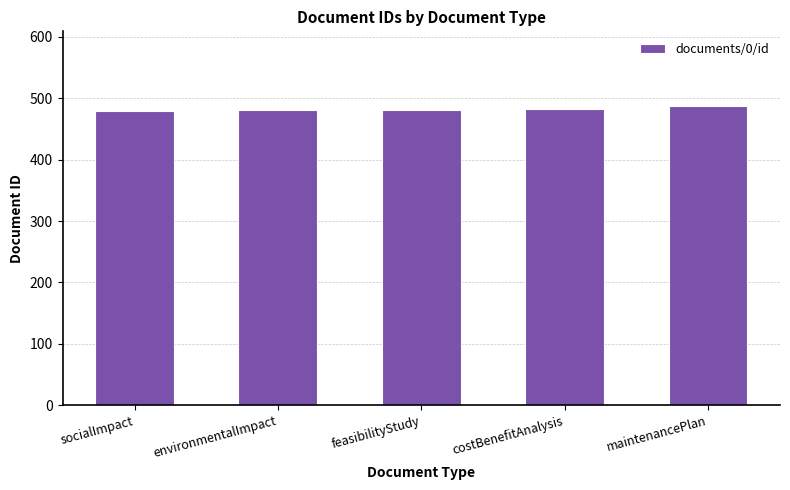

What is the difference between the second highest and second lowest values?

2